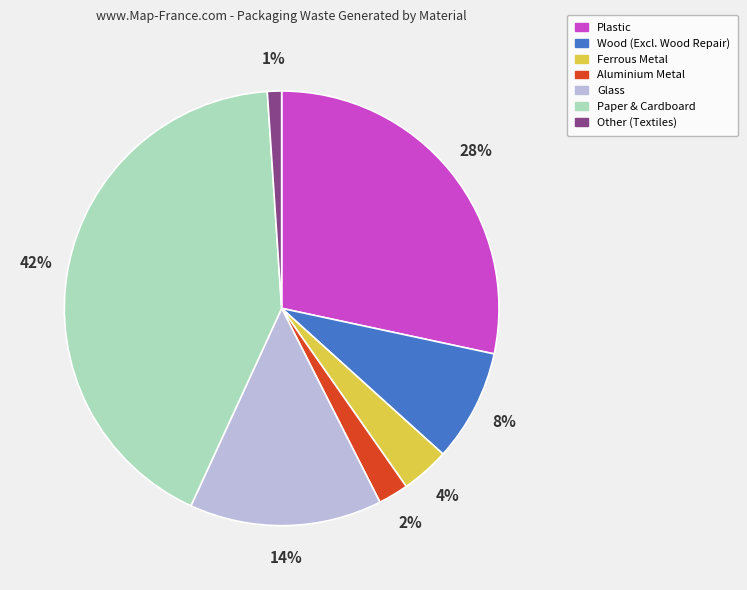

Which category has the smallest portion of the pie?

Other (Textiles)